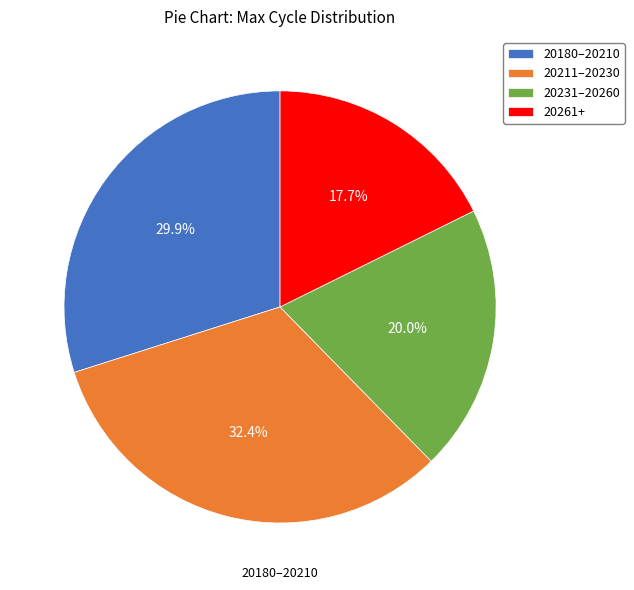

Rank the categories by value from highest to lowest.

20211–20230, 20180–20210, 20231–20260, 20261+